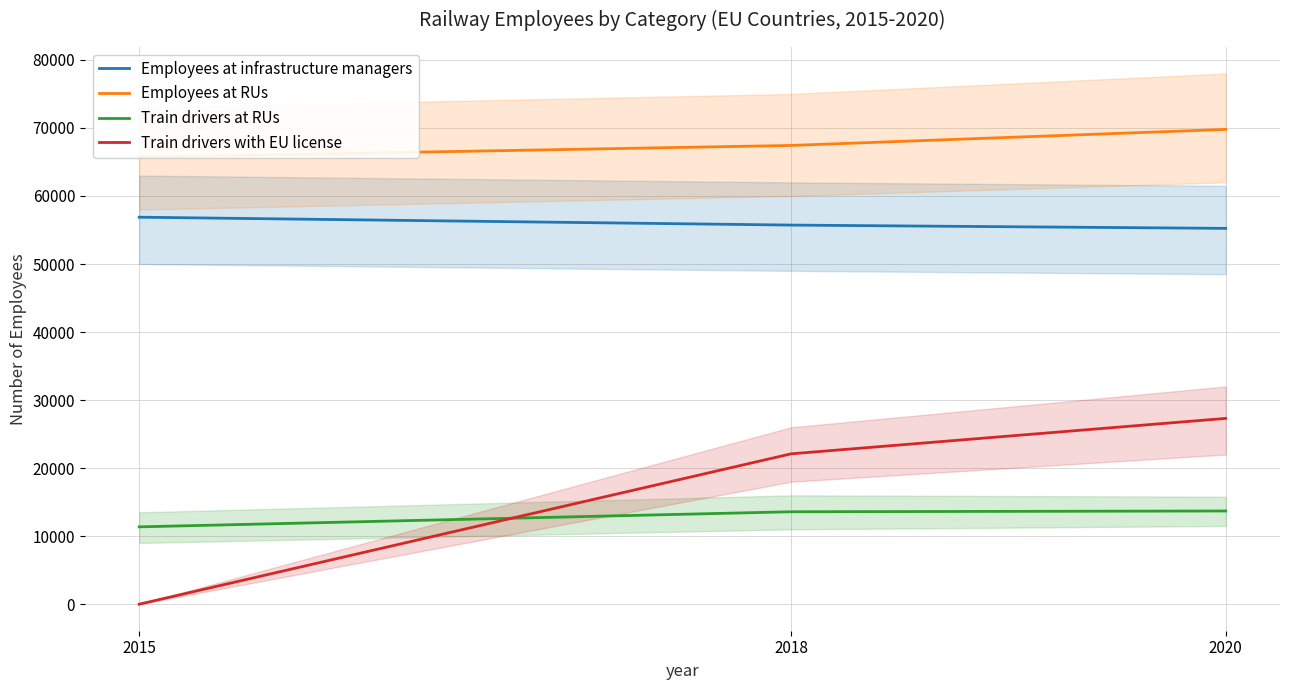

Is it true that Train drivers with EU license equals 0 at 2015?

True